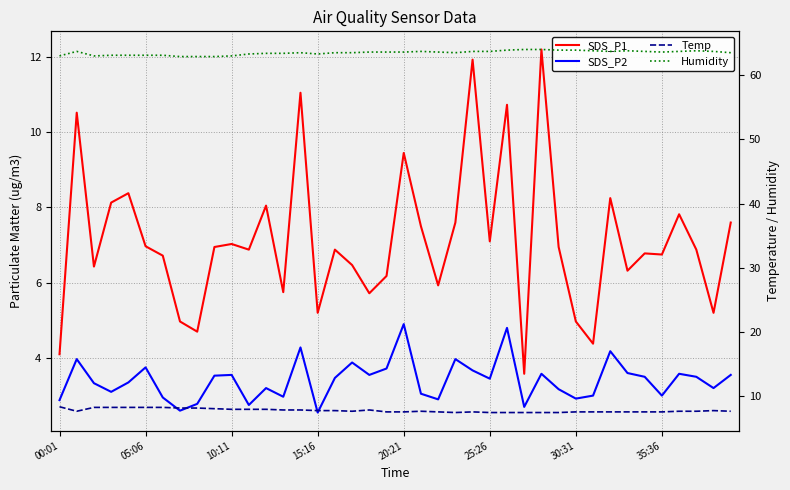

True or false: Humidity and SDS_P2 cross at least once.

False